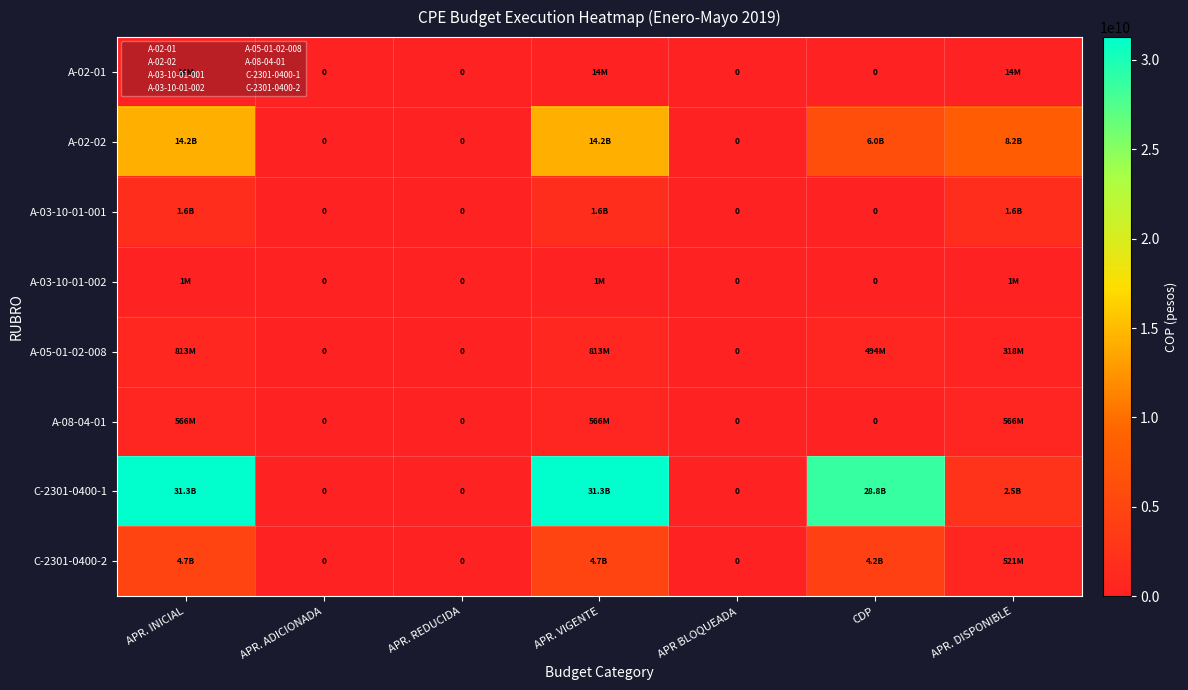

What is the total value across all series at APR. DISPONIBLE?

13711618591.9